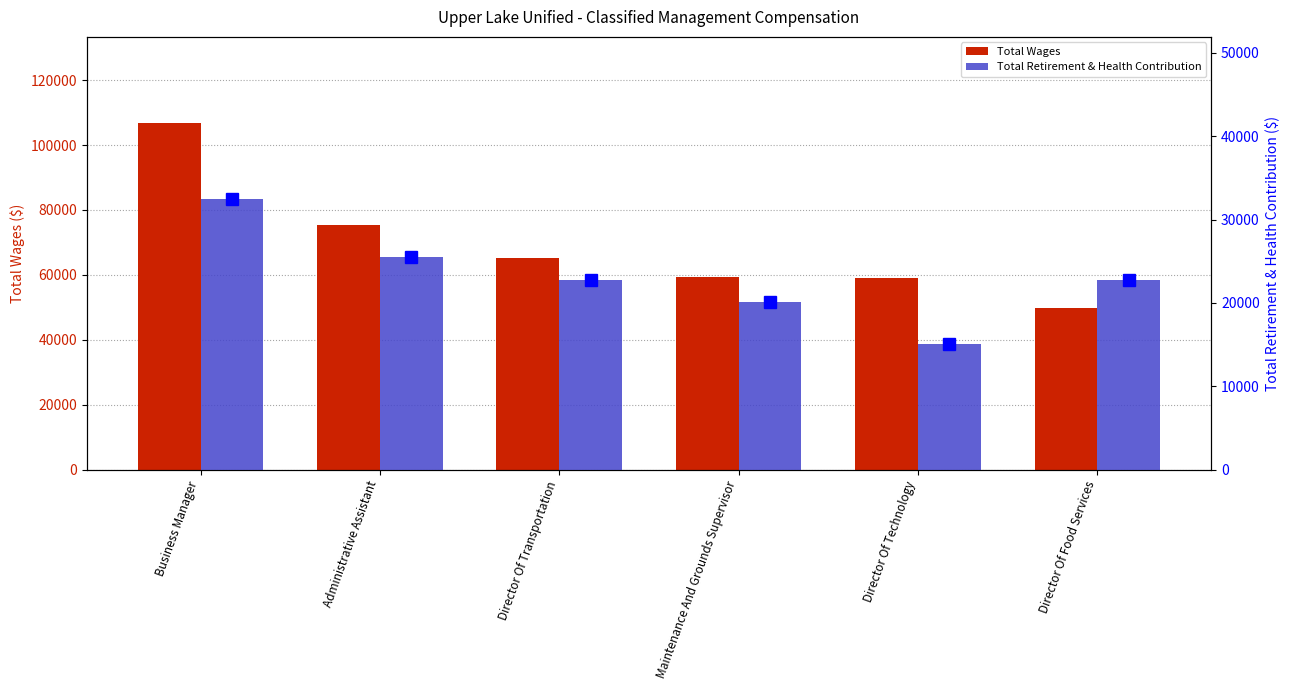

Between Director Of Transportation and Director Of Technology, which series saw the biggest shift?

Total Retirement & Health Contribution